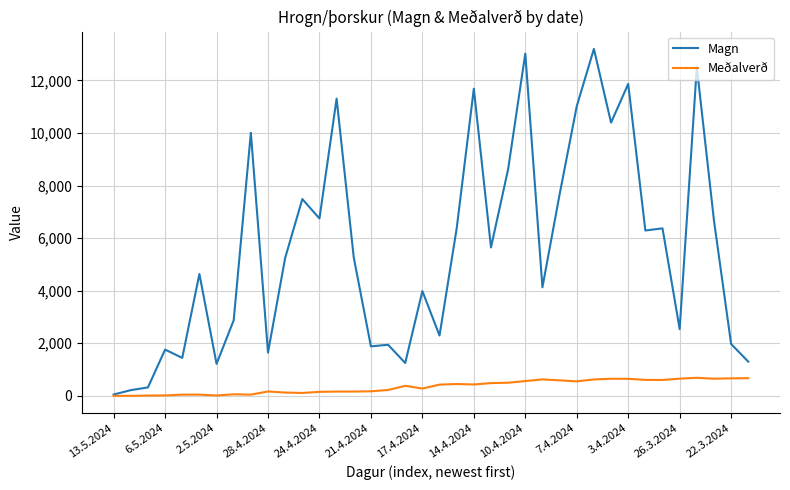

List the series in order of their peak value, lowest first.

Meðalverð, Magn